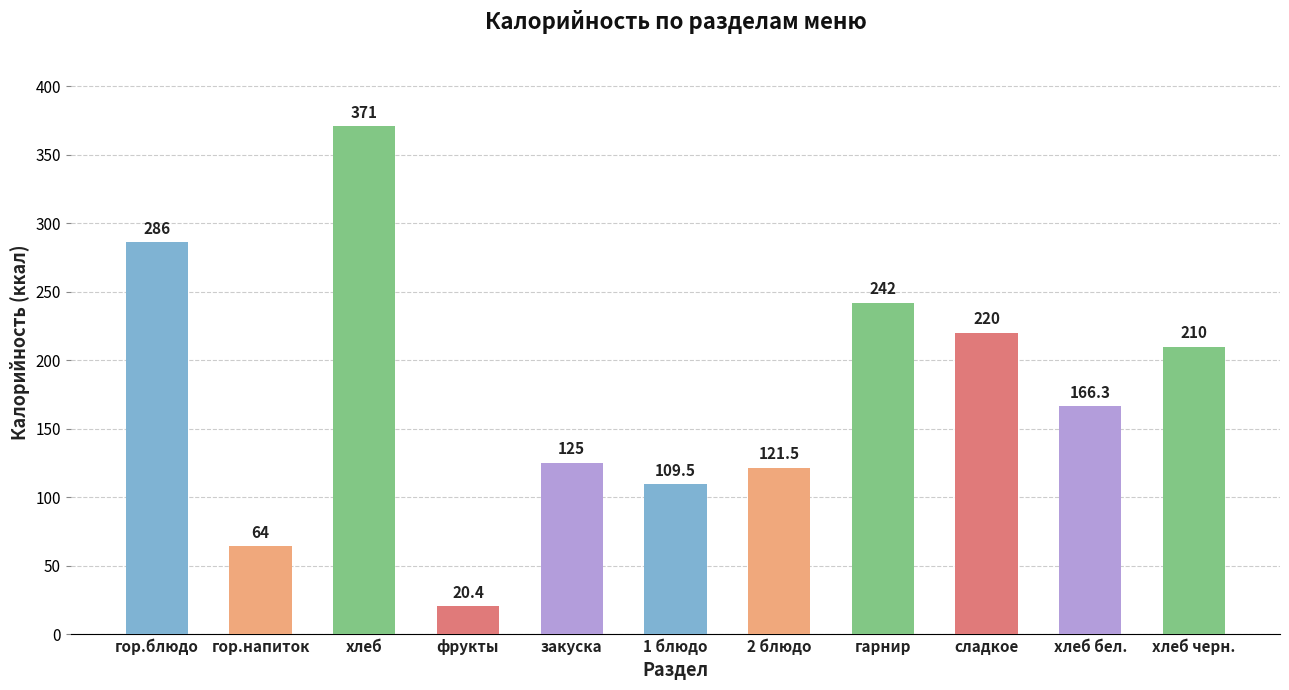

List the labels in order of value, smallest first.

фрукты, гор.напиток, 1 блюдо, 2 блюдо, закуска, хлеб бел., хлеб черн., сладкое, гарнир, гор.блюдо, хлеб